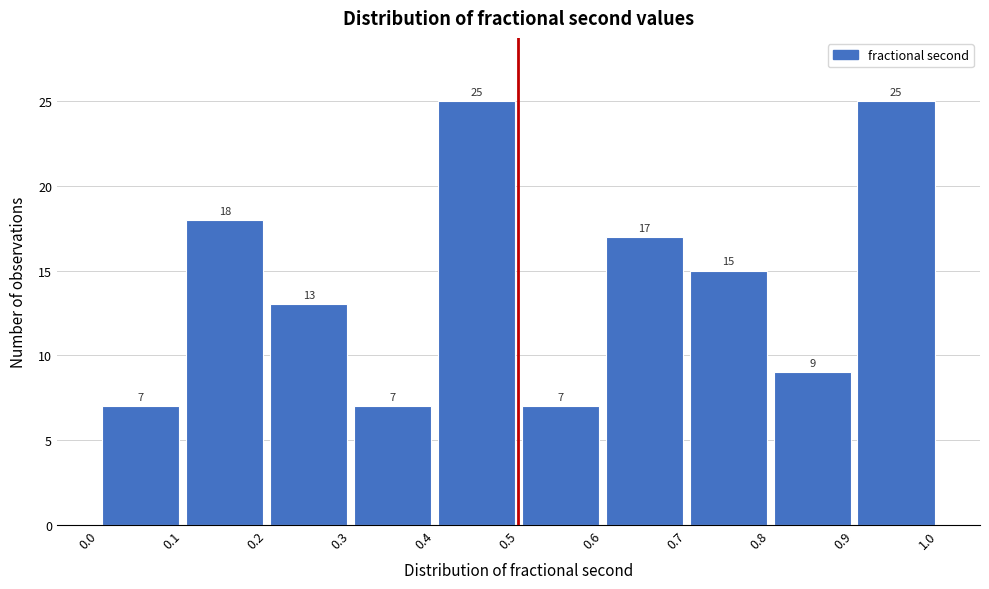

How tall is the bar that spans 0.6 to 0.7 on the x-axis?

17